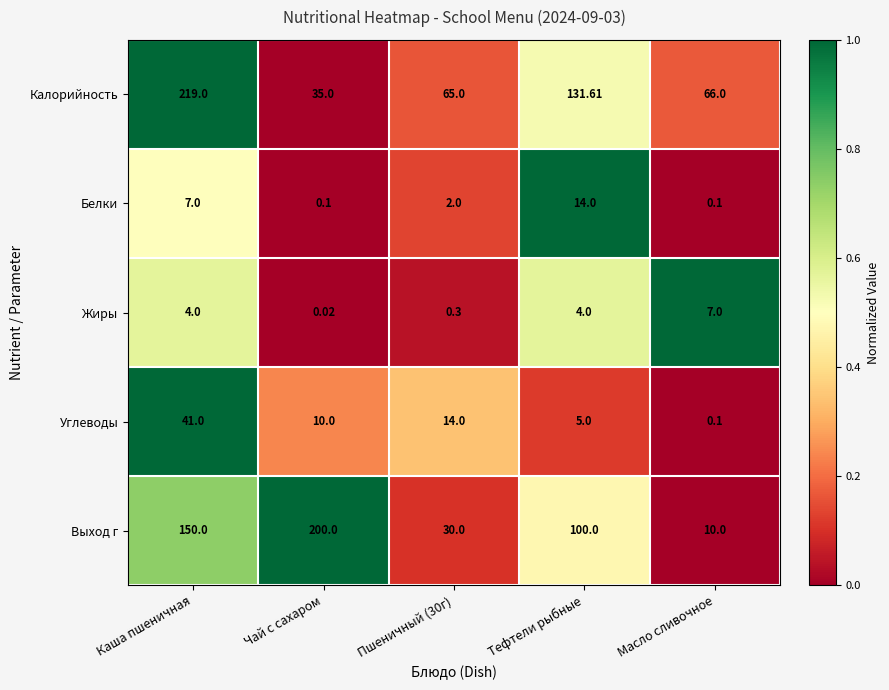

Which label corresponds to the smallest value in the chart?

Чай с сахаром